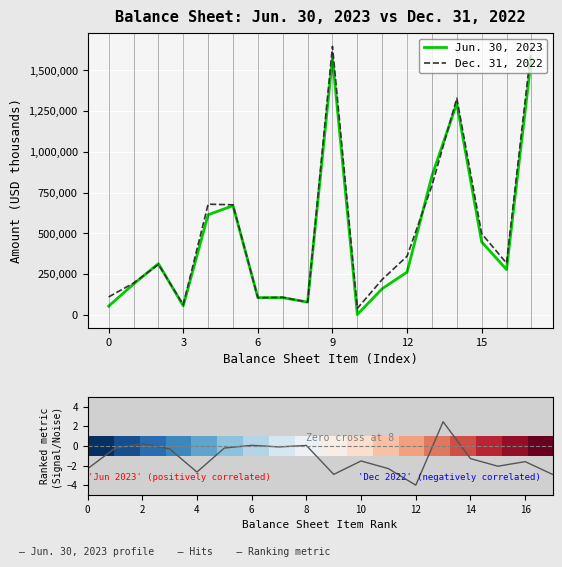

True or false: Δ (2023 - 2022) has a value of -2.9 at 9.

True